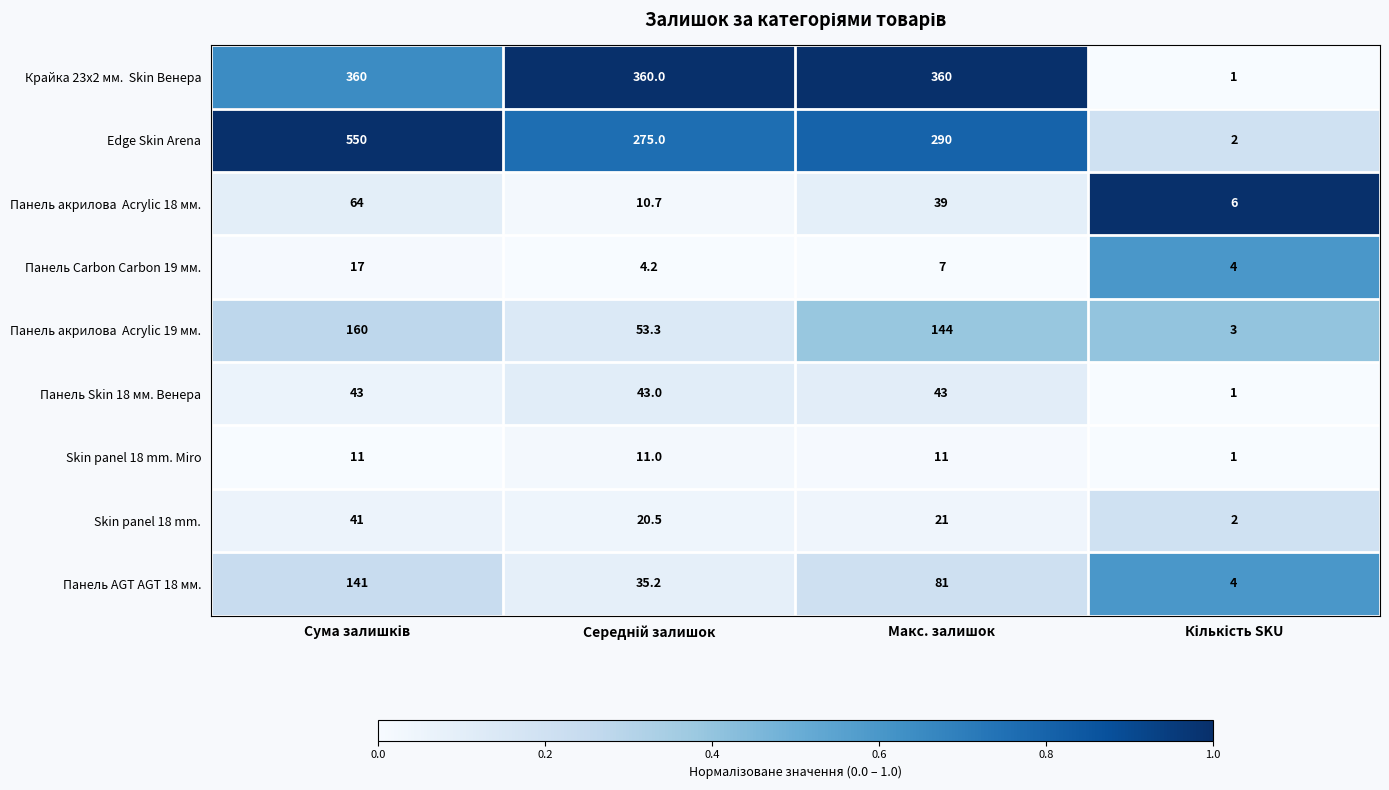

The value of Skin panel 18 mm. Miro at Макс. залишок is 11.0. True or false?

True